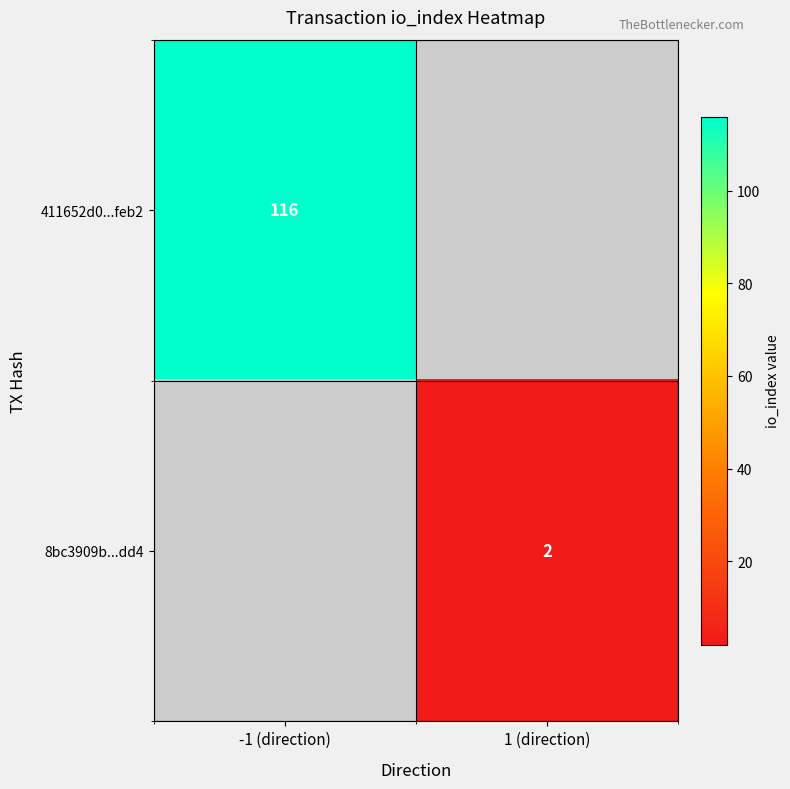

The 8bc3909b...dd4 series shows 3 at 1 (direction). True or false?

False